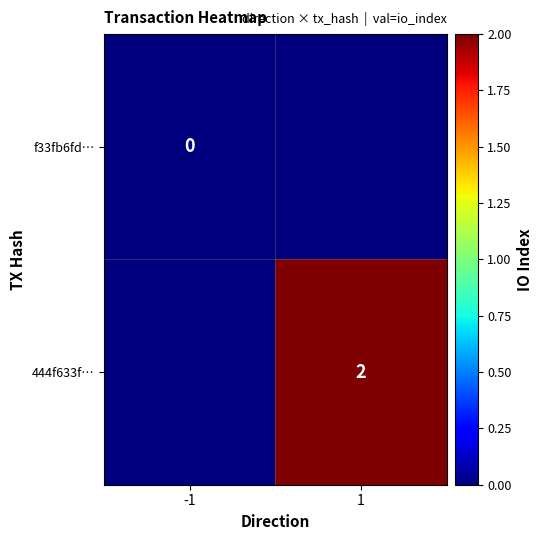

How many data points does each series have?

2